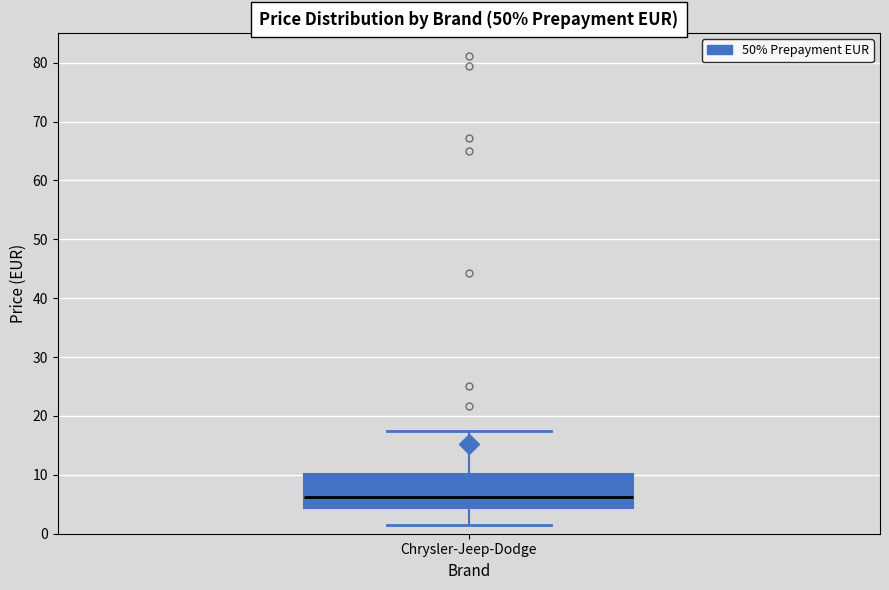

Transcribe this box plot: give where the median line is, the range the box spans, and where the two whiskers end, as read against the y-axis. The values are not printed on the chart, so give them approximately, as read against the axis.

median 6, box 4 to 10, whiskers 2 to 17